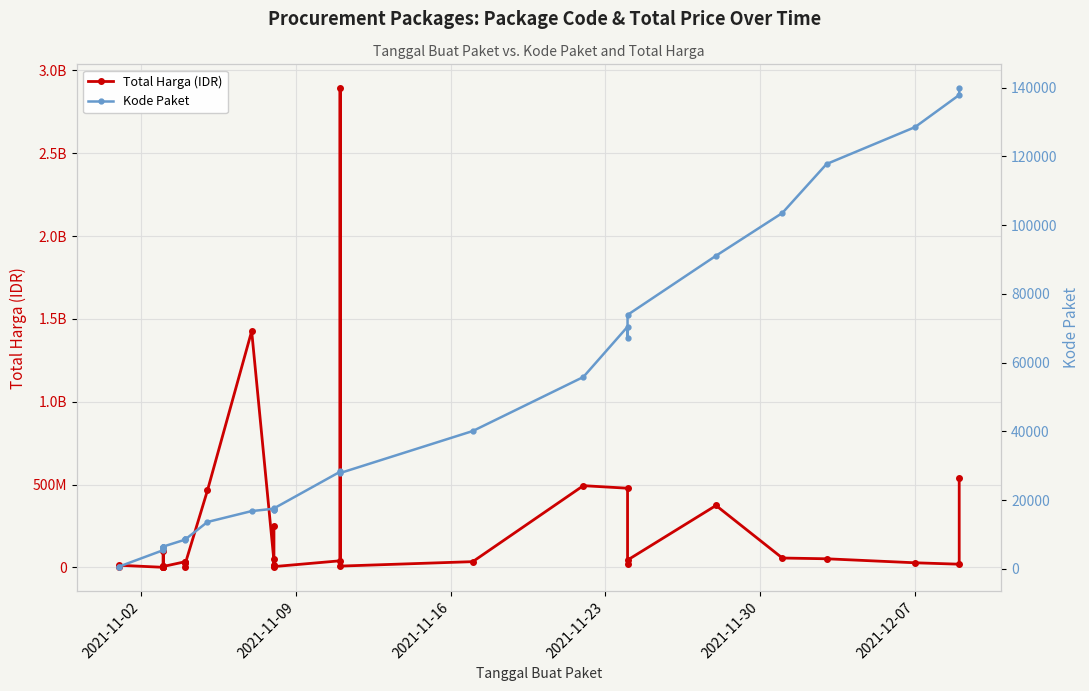

True or false: Total Harga (IDR) and Kode Paket intersect in this chart.

False